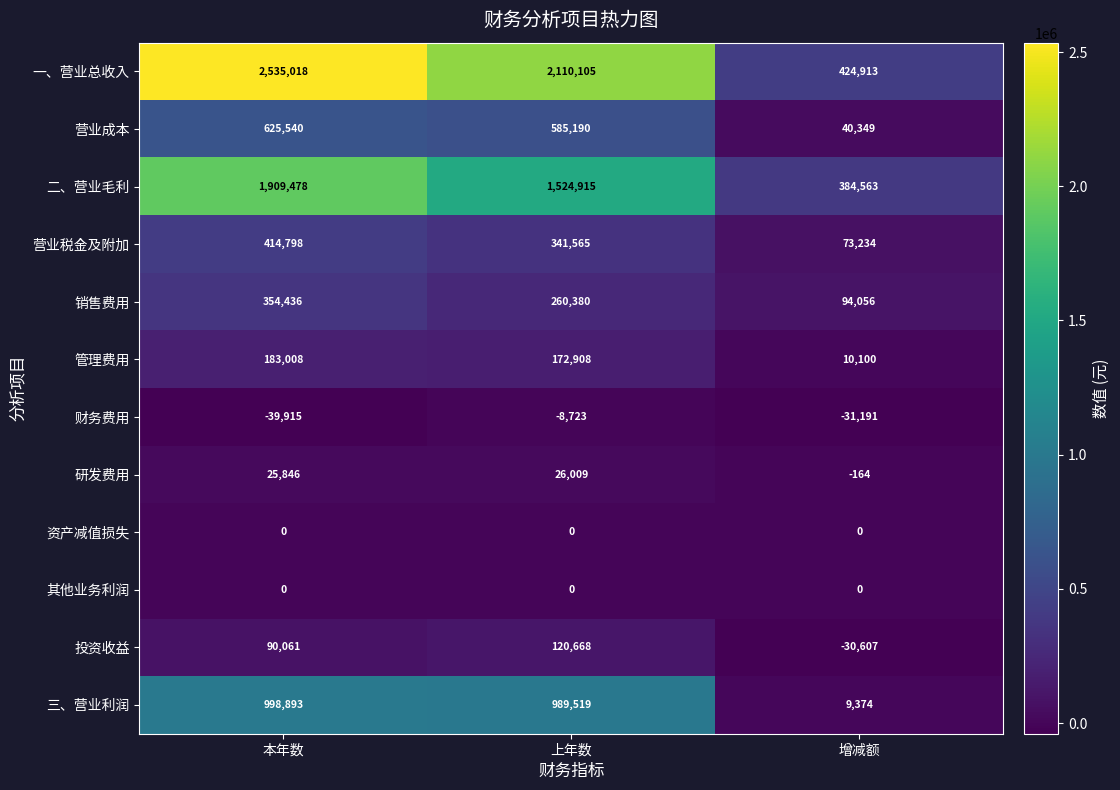

At which category is the sum across all series the highest?

本年数